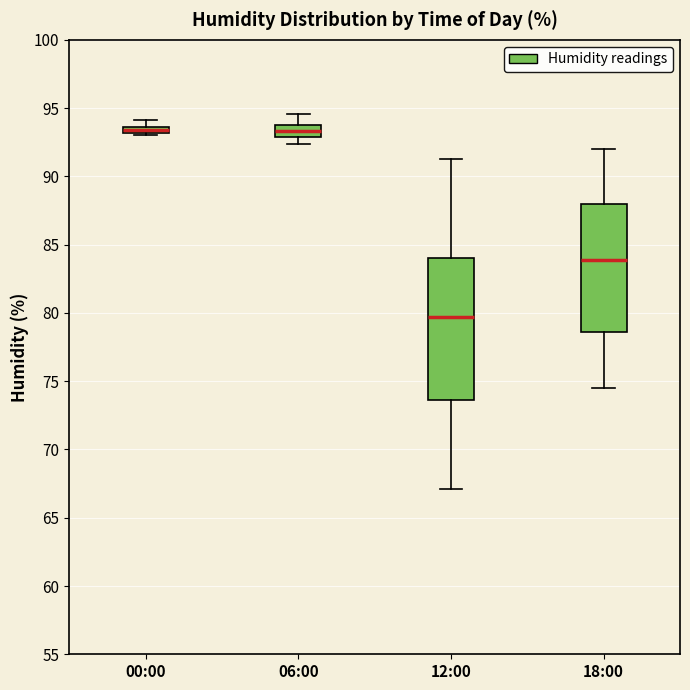

Which box is the tallest, from its lower edge to its upper edge?

12:00